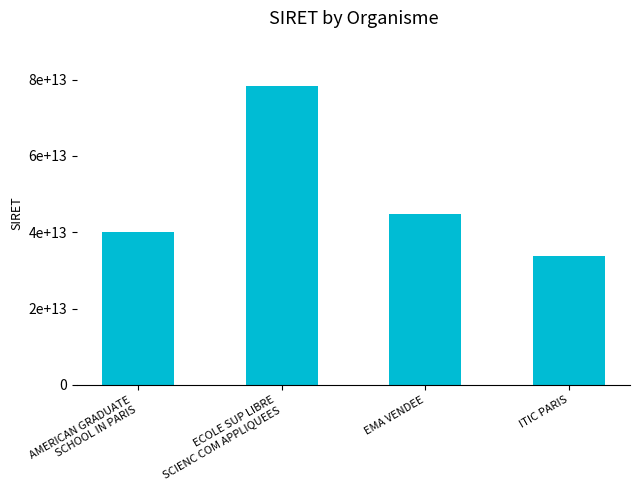

Reading left to right, extract all data points from this chart.

AMERICAN GRADUATE
SCHOOL IN PARIS=40046878100036	ECOLE SUP LIBRE
SCIENC COM APPLIQUEES=78430830600074	EMA VENDEE=44806508600051	ITIC PARIS=33874853600046